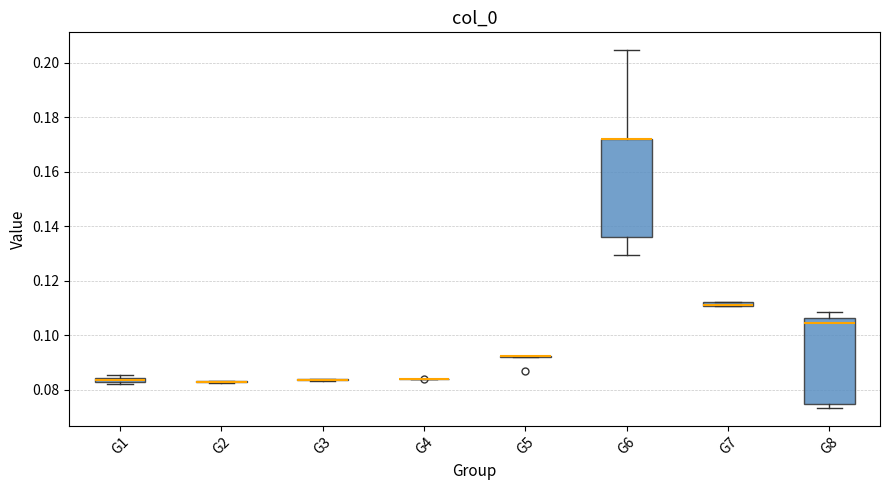

Which box is the tallest, from its lower edge to its upper edge?

G6